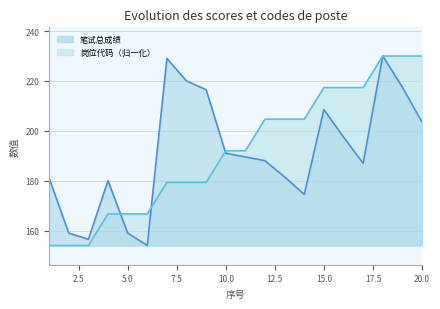

At which category is the sum across all series the highest?

18